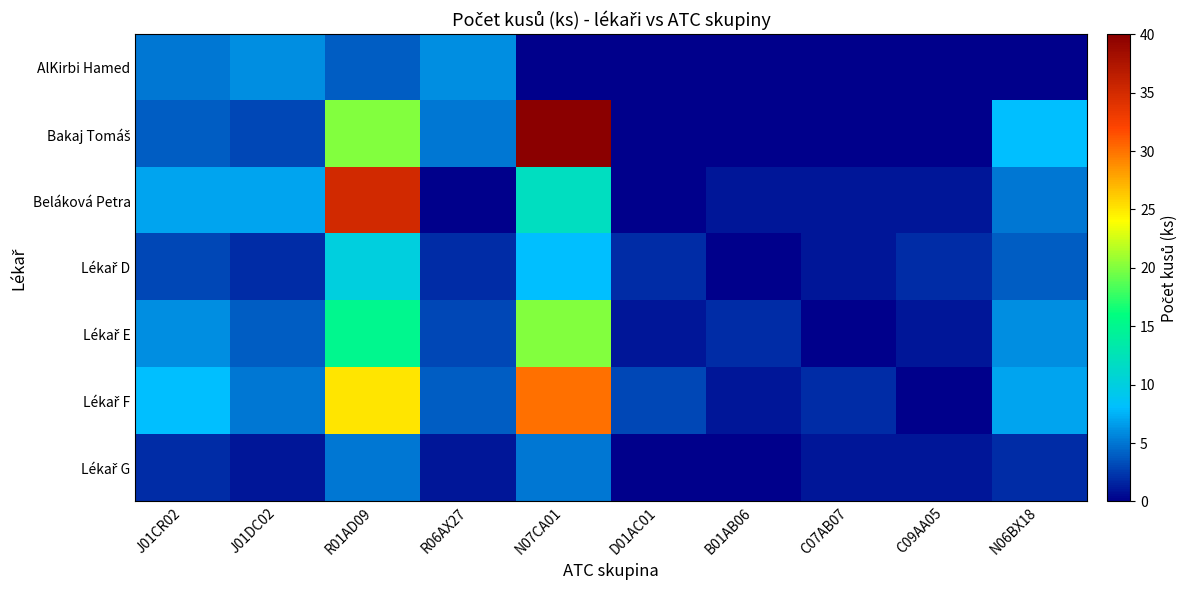

What is the maximum value shown in the chart?

40